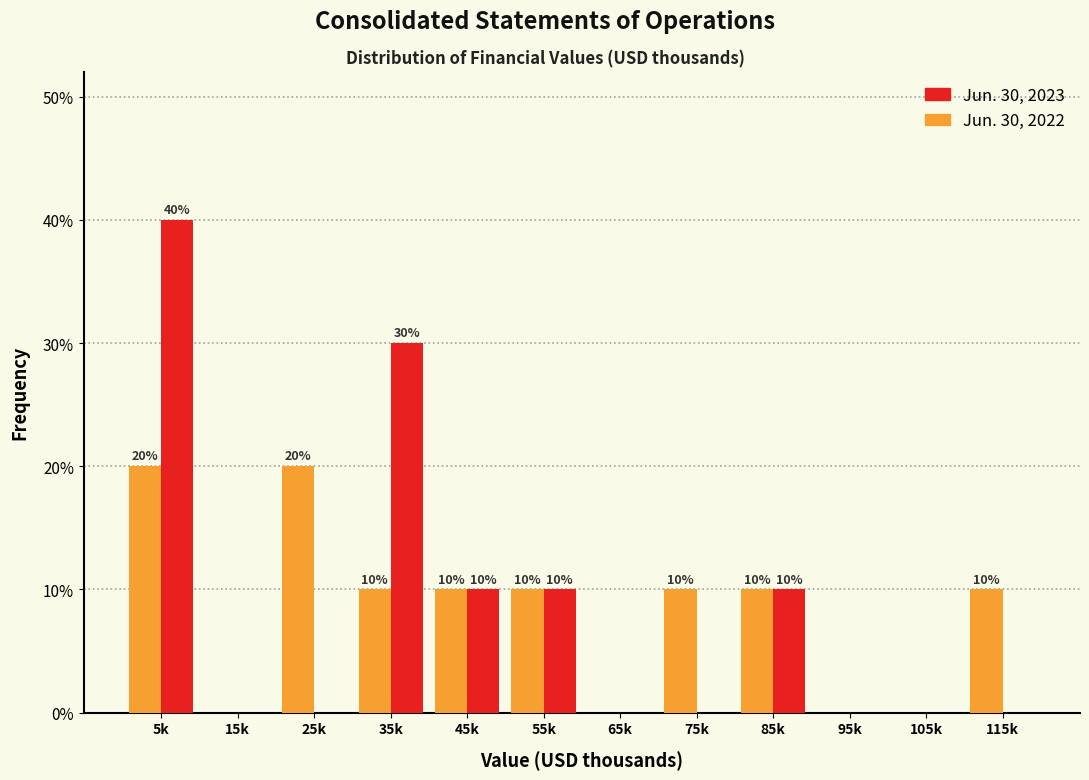

What is the maximum value shown in the chart?

40